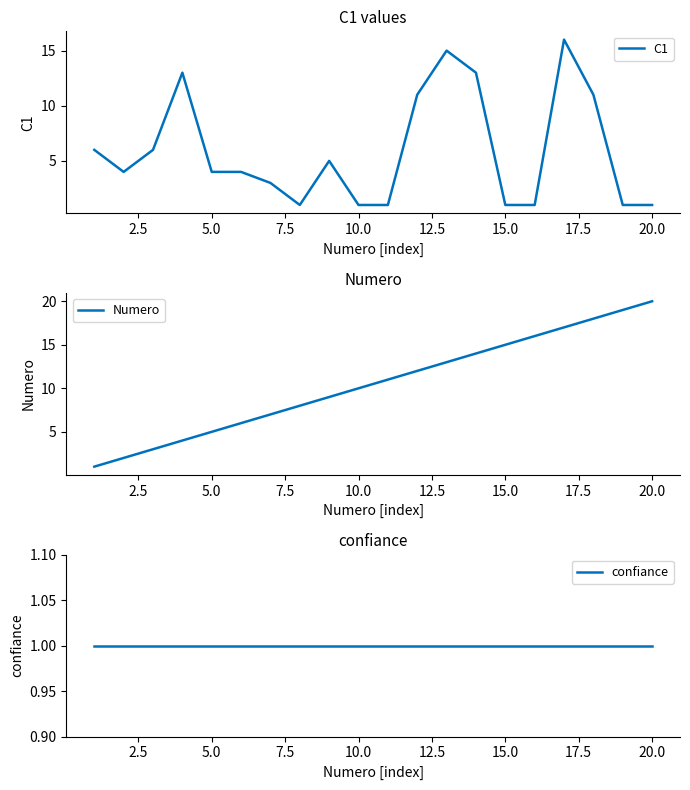

True or false: C1 has a value of 1 at 20.0.

True